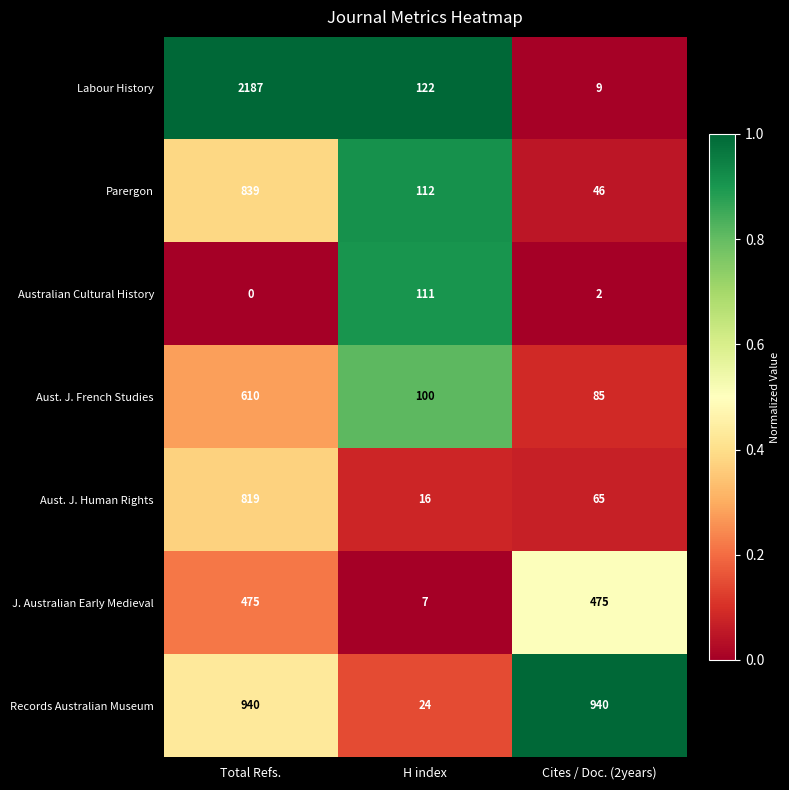

What is the greatest value displayed?

2187